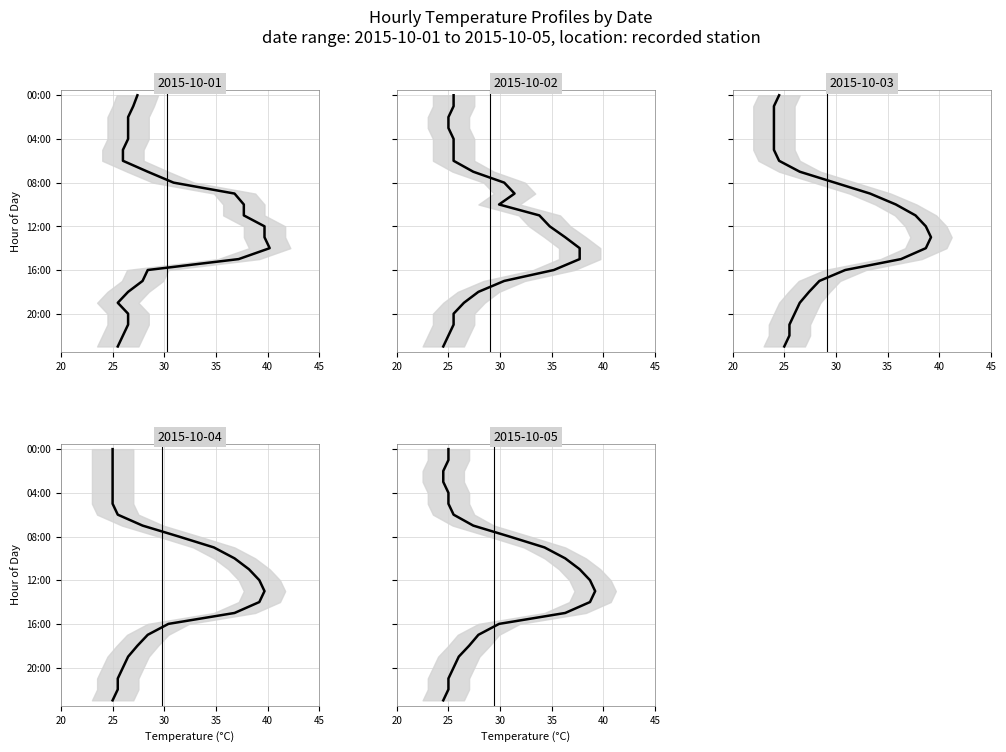

Reading left to right, transcribe all the data shown in this chart.

2015-10-01: 27.4	27.0	26.5	26.5	26.5	26.0	26.0	28.4	30.9	36.8	37.7	37.7	39.7	39.7	40.2	37.2	28.4	27.9	26.5	25.5	26.5	26.5	26.0	25.5
2015-10-02: 25.5	25.5	25.0	25.0	25.5	25.5	25.5	27.4	30.4	31.4	29.9	33.8	34.8	36.3	37.7	37.7	35.2	30.4	27.9	26.5	25.5	25.5	25.0	24.5
2015-10-03: 24.5	24.0	24.0	24.0	24.0	24.0	24.5	26.5	29.9	33.3	35.8	37.7	38.7	39.2	38.7	36.3	30.9	28.4	27.4	26.5	26.0	25.5	25.5	25.0
2015-10-04: 25.0	25.0	25.0	25.0	25.0	25.0	25.5	27.9	31.4	34.8	36.8	38.2	39.2	39.7	39.2	36.8	30.4	28.4	27.4	26.5	26.0	25.5	25.5	25.0
2015-10-05: 25.0	25.0	24.5	24.5	25.0	25.0	25.5	27.4	30.9	34.3	36.3	37.7	38.7	39.2	38.7	36.3	29.9	27.9	27.0	26.0	25.5	25.0	25.0	24.5